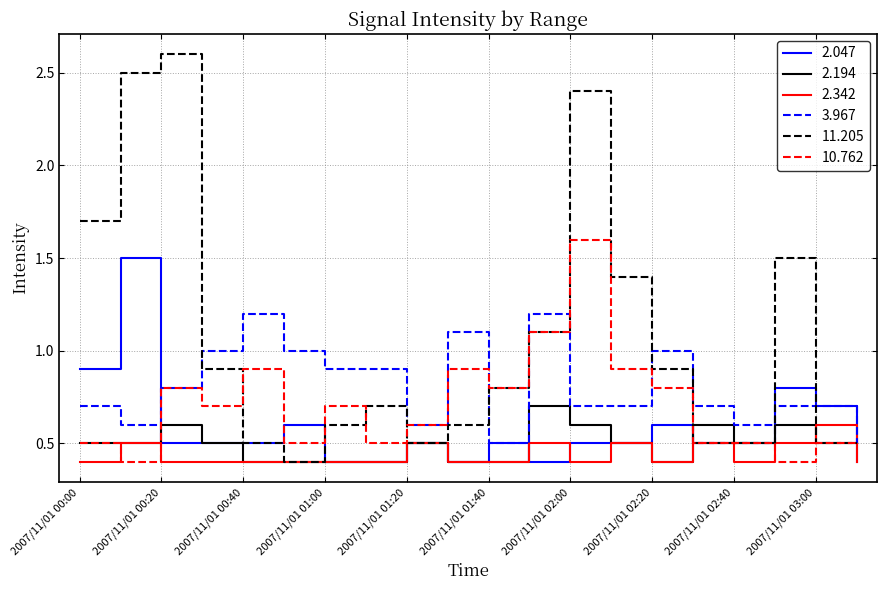

List the series in order of their peak value, highest first.

11.205, 10.762, 2.047, 3.967, 2.194, 2.342